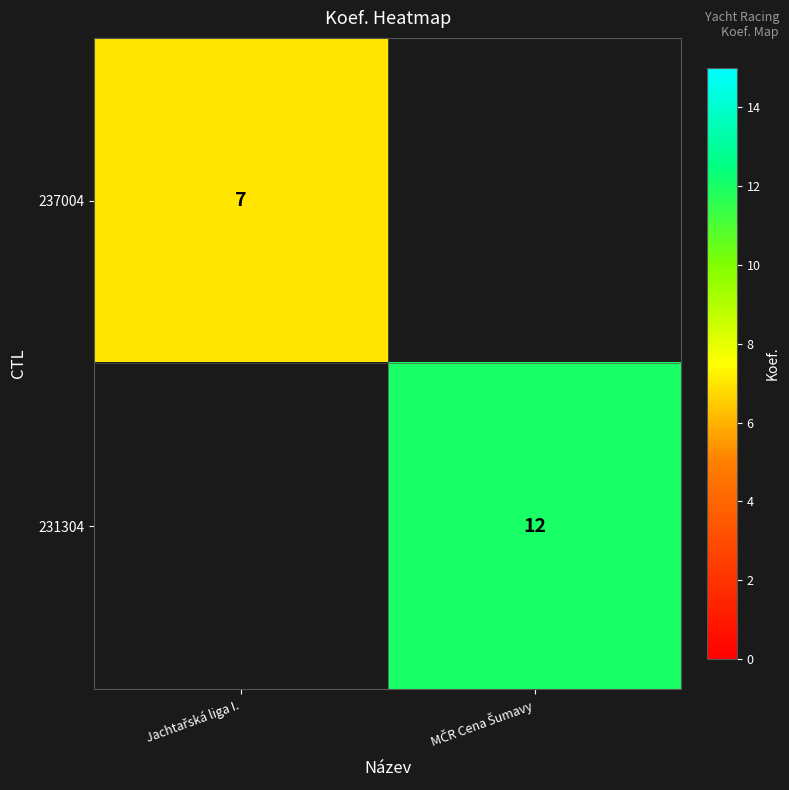

Is the value of 231304 at MČR Cena Šumavy greater than the value of 237004 at MČR Cena Šumavy?

No